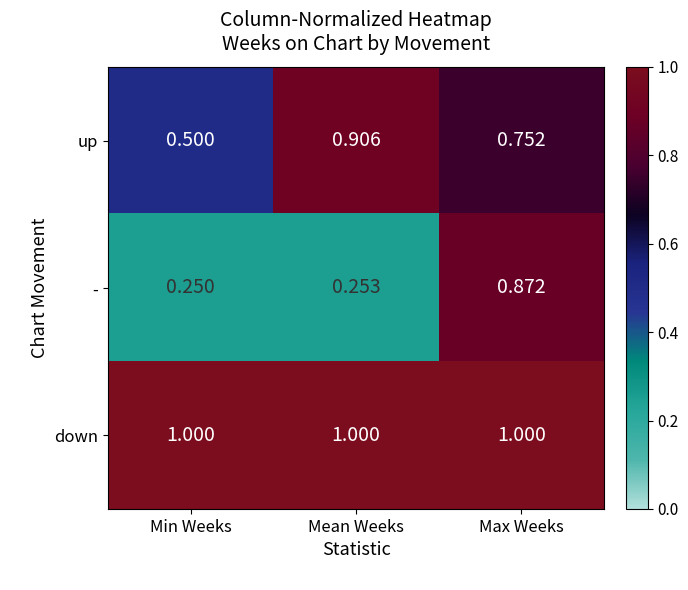

Which series has the largest range (max minus min)?

-